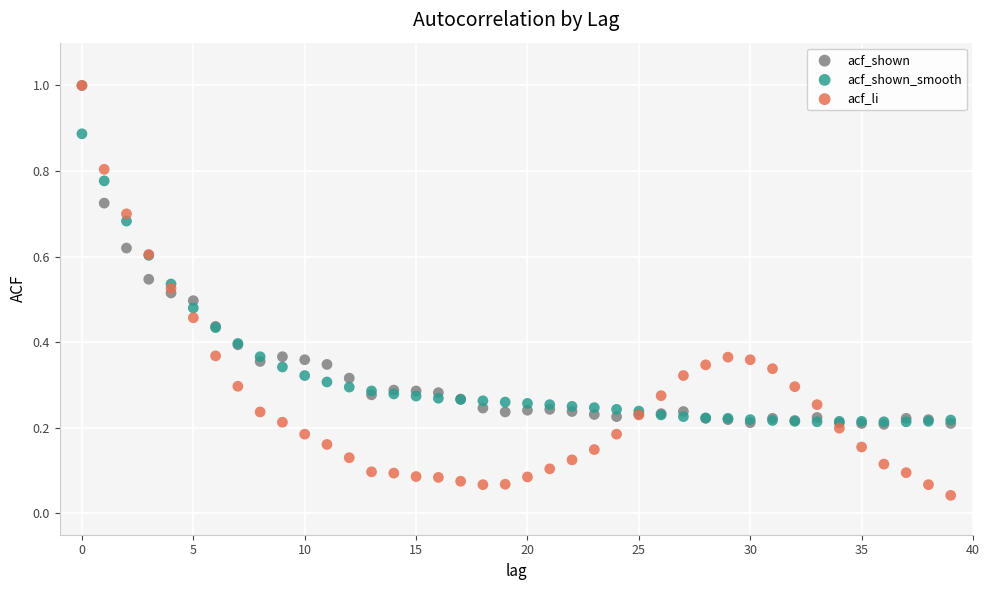

Which series reaches the minimum Y coordinate?

acf_li